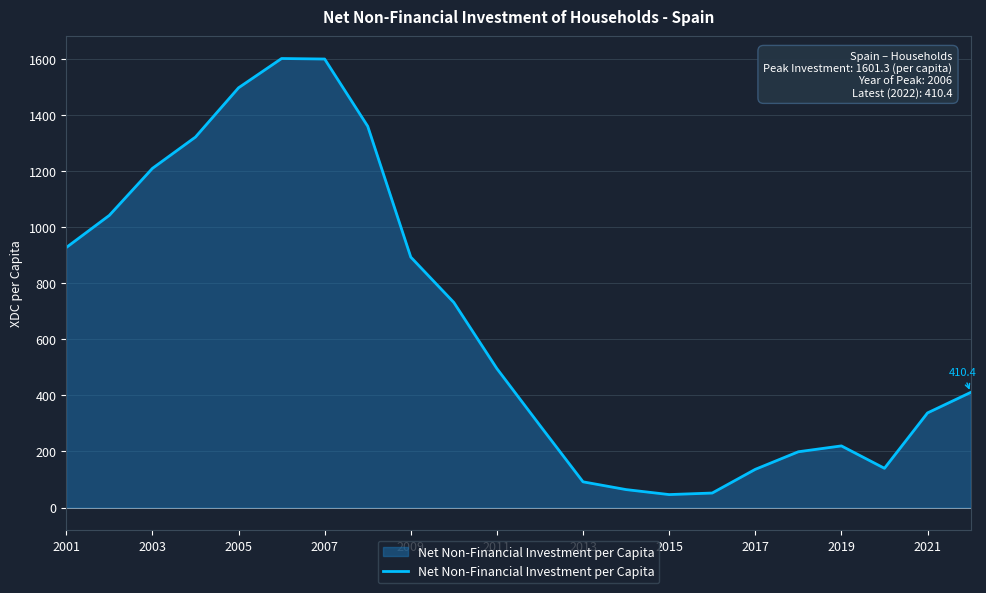

What is the difference between the maximum and minimum values?

1555.1